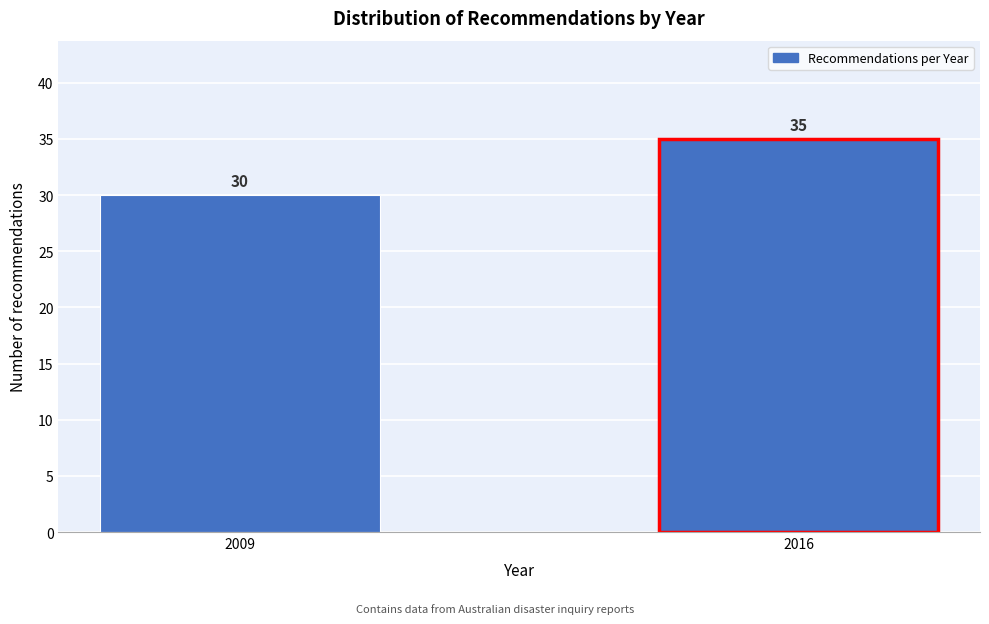

Reading left to right, what are all the values shown in this chart?

30	35